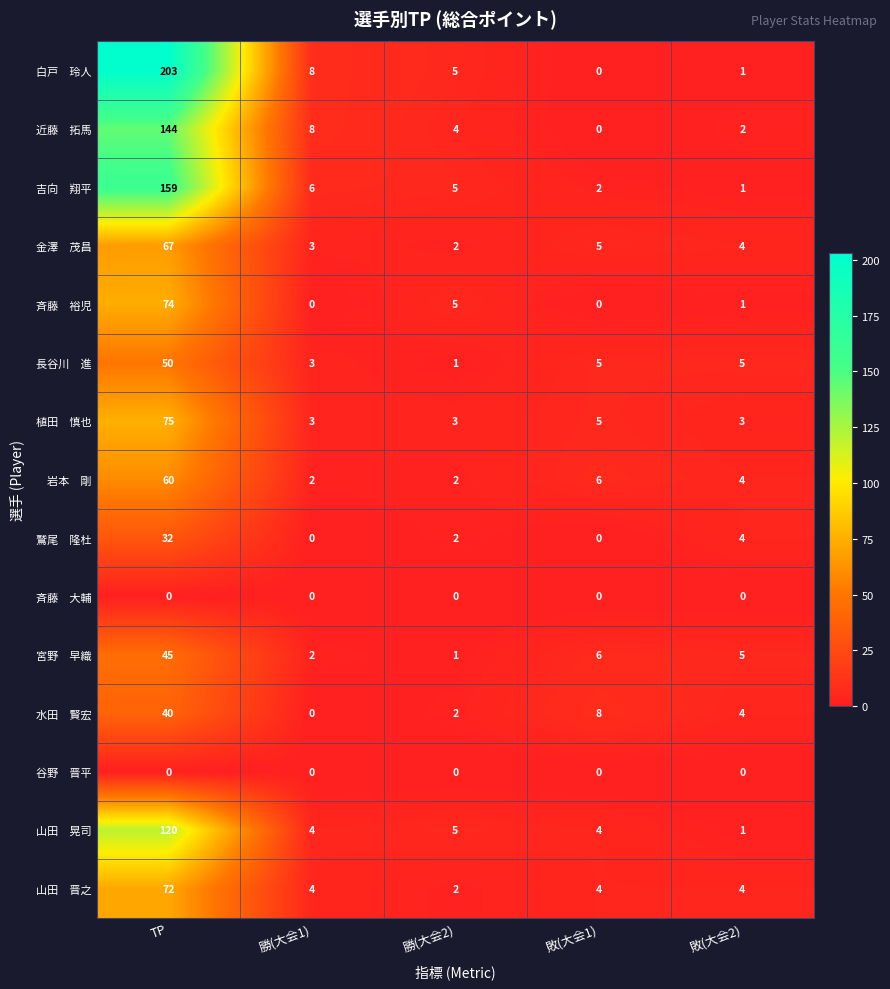

What is the difference between the highest and lowest values at 敗(大会2)?

5